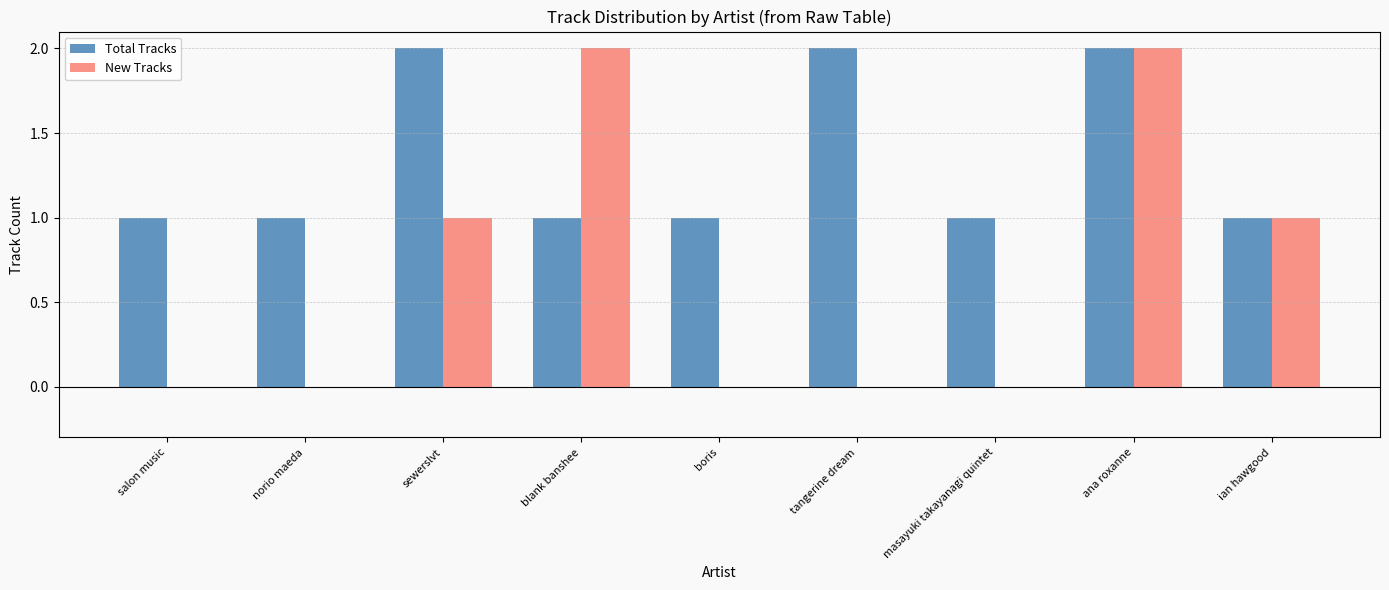

What is the sum of all New Tracks values?

6